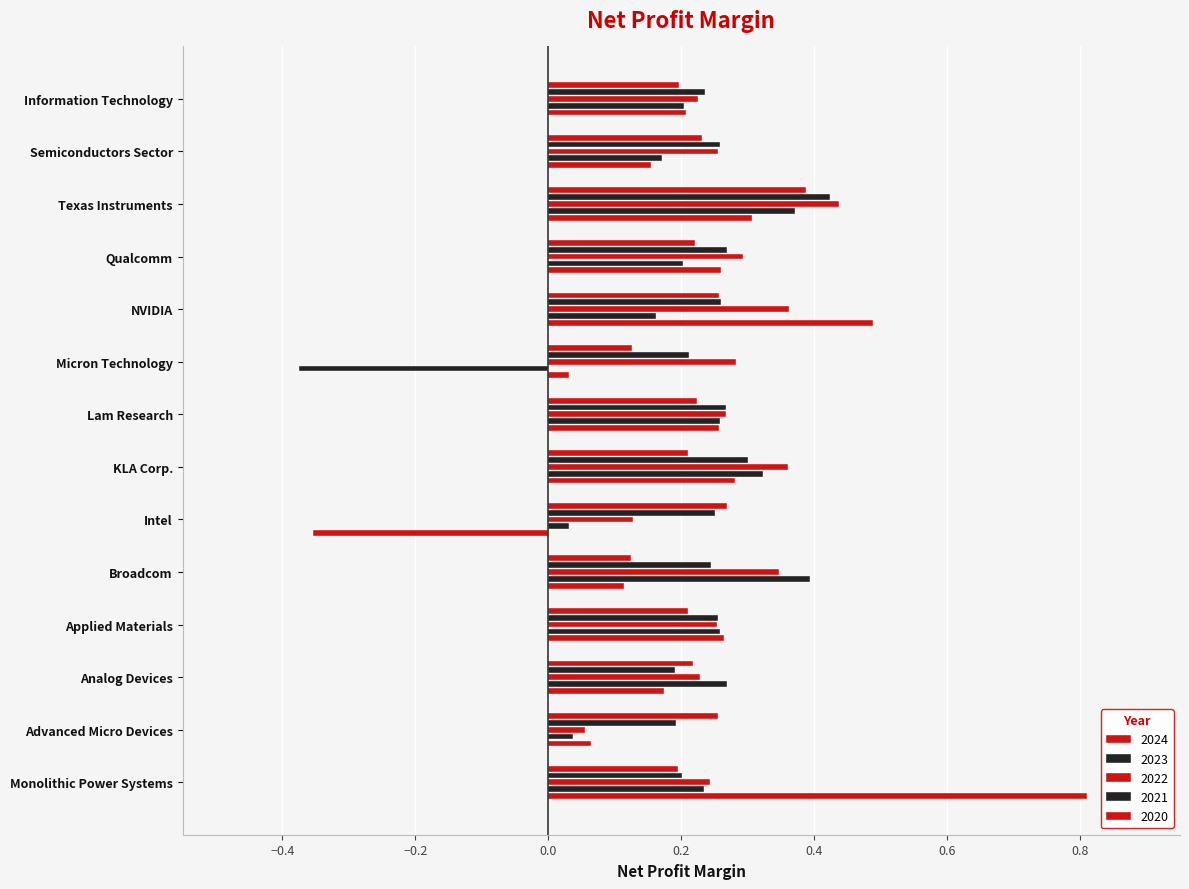

What is the label of the 12th bar from the left?

Texas Instruments